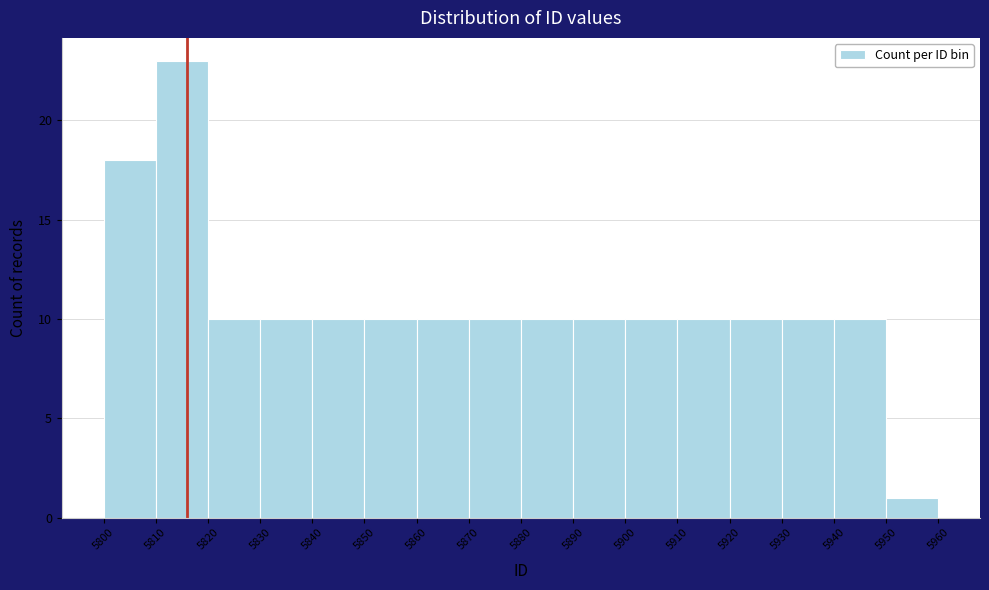

Reading left to right, list every bar in this chart as the range it spans on the x-axis followed by its height. The values are not printed on the chart, so give them approximately, as read against the axis.

5800 to 5810: 18
5810 to 5820: 23
5820 to 5830: 10
5830 to 5840: 10
5840 to 5850: 10
5850 to 5860: 10
5860 to 5870: 10
5870 to 5880: 10
5880 to 5890: 10
5890 to 5900: 10
5900 to 5910: 10
5910 to 5920: 10
5920 to 5930: 10
5930 to 5940: 10
5940 to 5950: 10
5950 to 5960: 1